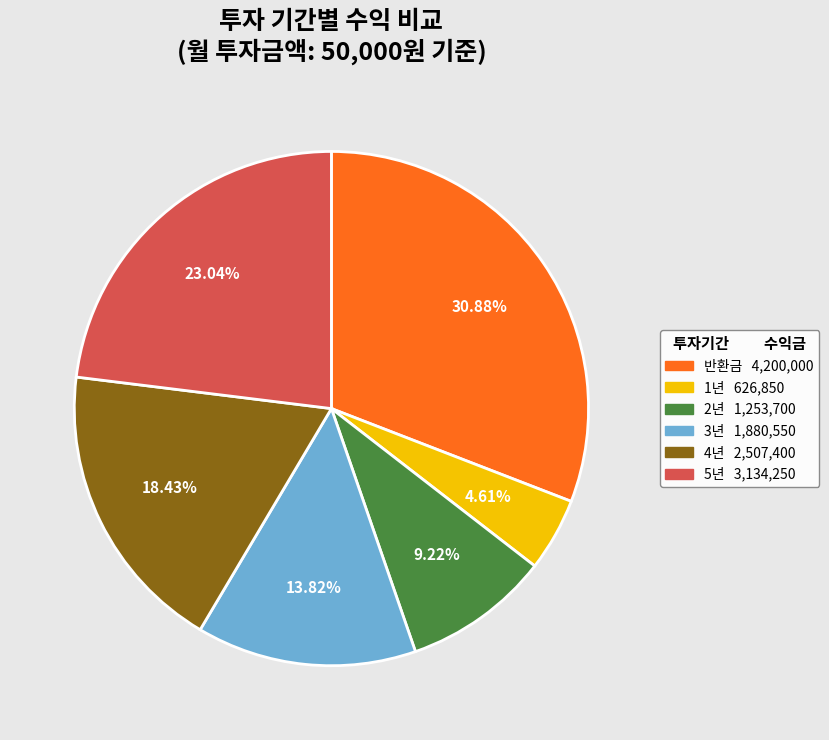

Does any single category account for the majority?

No